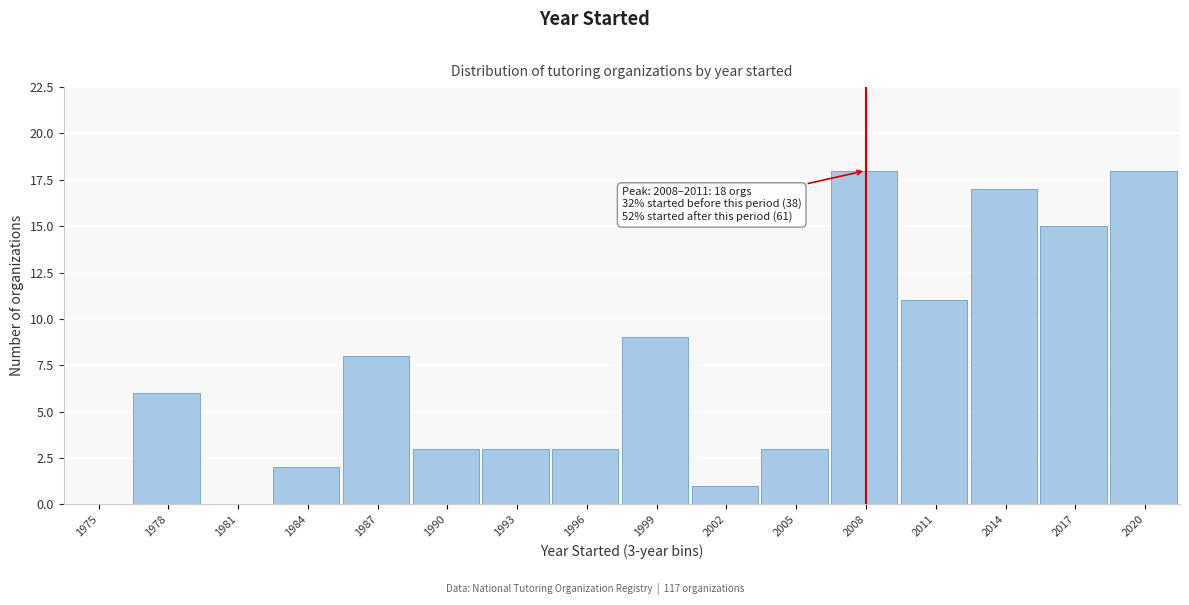

Reading right to left, extract all data points from this chart.

2020=18	2017=15	2014=17	2011=11	2008=18	2005=3	2002=1	1999=9	1996=3	1993=3	1990=3	1987=8	1984=2	1981=0	1978=6	1975=0